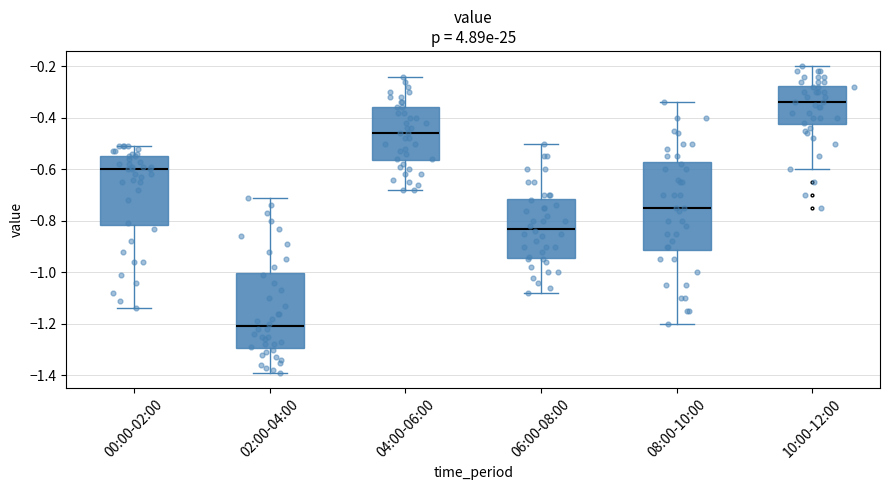

Which box has the lowest median line?

02:00-04:00